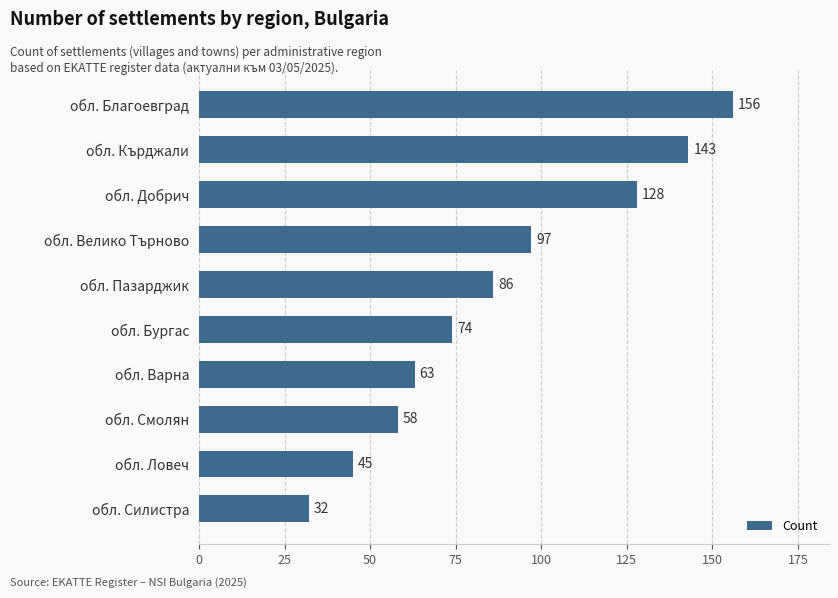

Approximately how many times larger is the value at обл. Пазарджик compared to обл. Кърджали?

0.6